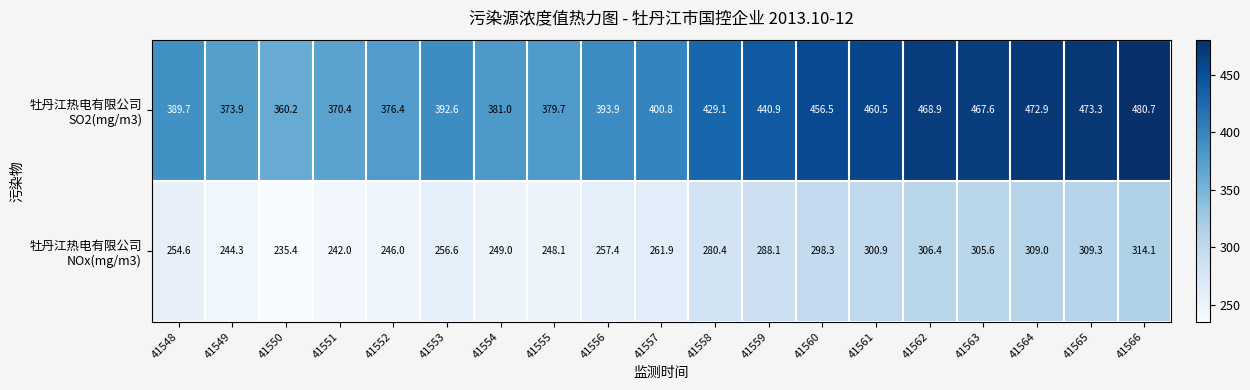

At which category is the sum across all series the highest?

41566